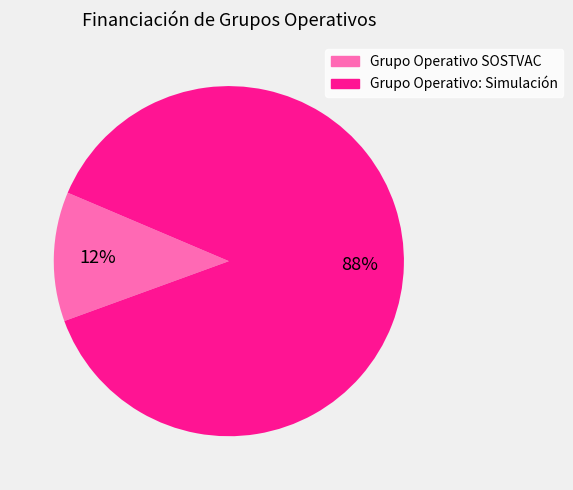

How many slices are in this pie chart?

2